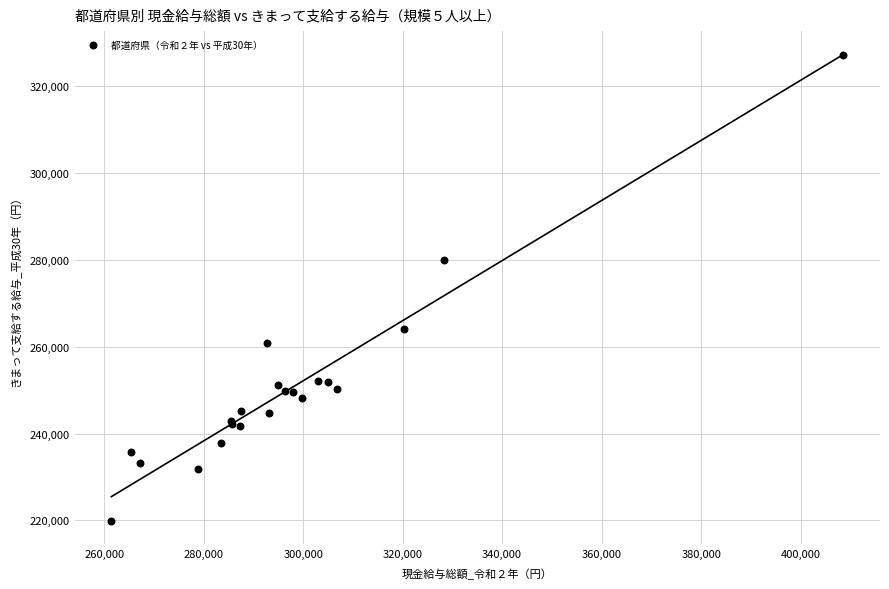

What Y value in the scatter plot is closest to 273523?

279926